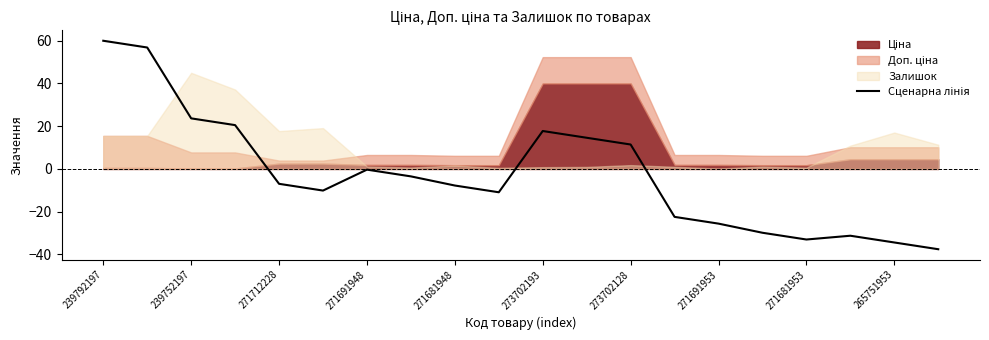

What is the smallest value displayed?

-37.5